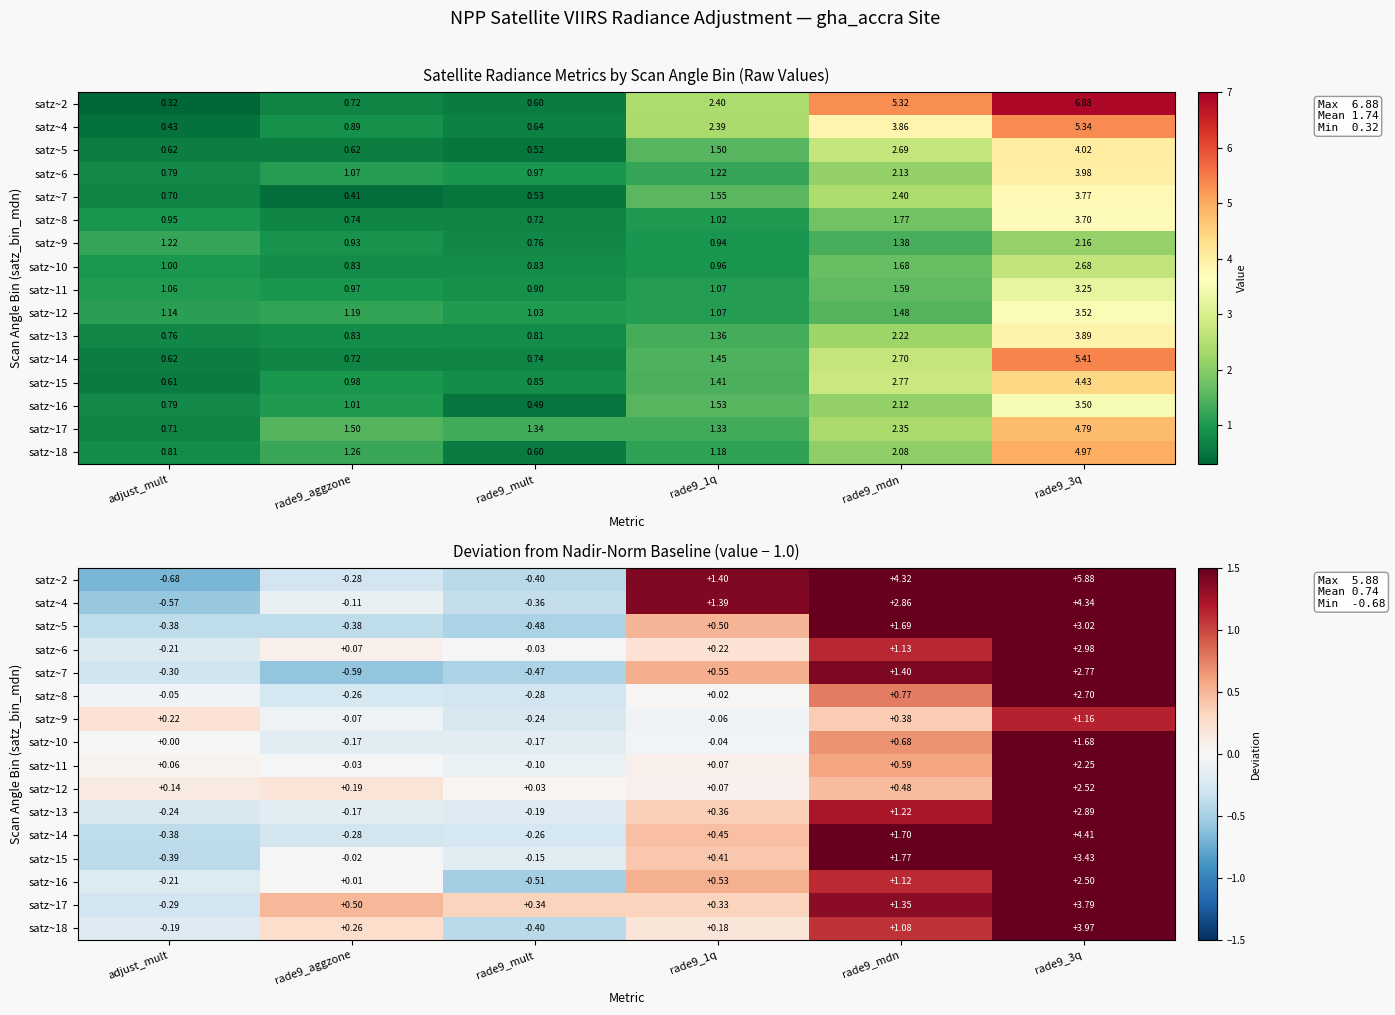

How many values in satz~9 are below zero?

3